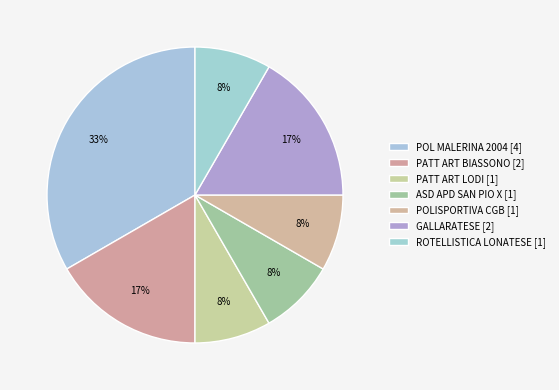

Count the number of slices in the pie.

7